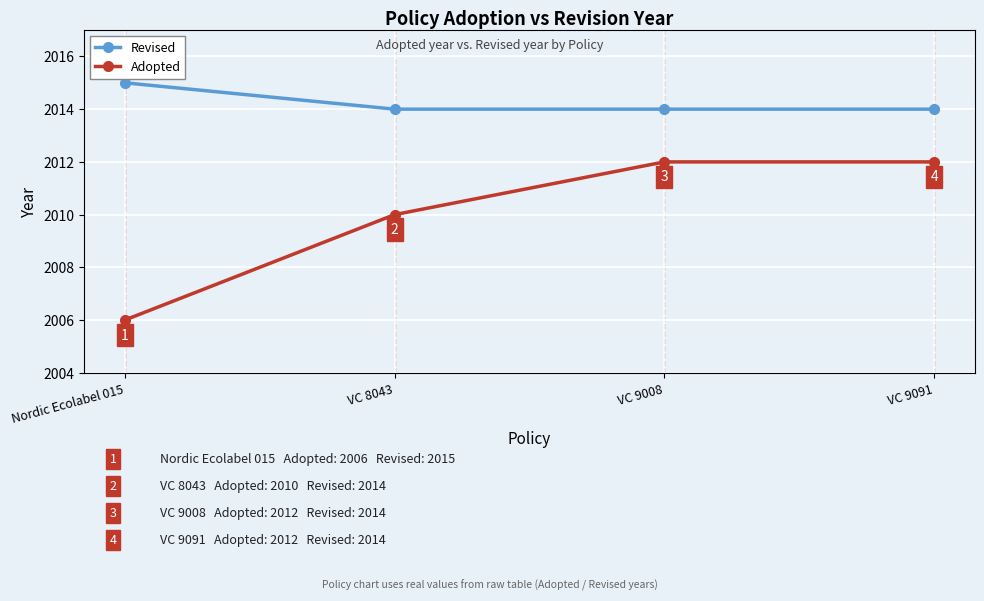

At how many categories does at least one series exceed 2013?

4